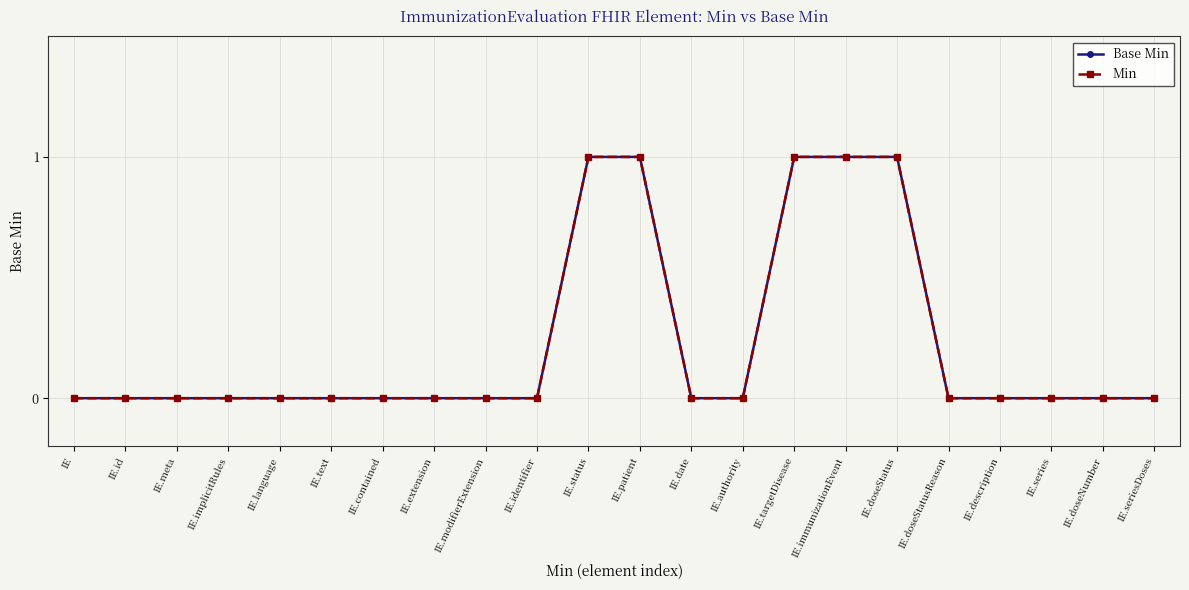

Does the chart have visible grid lines?

Yes